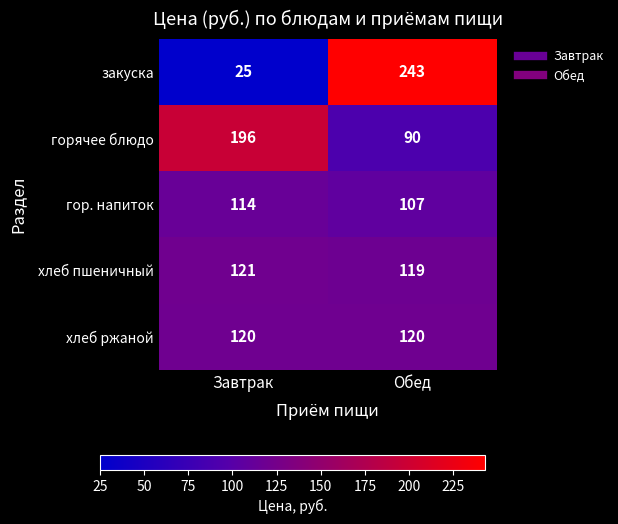

Which category has the highest value in the хлеб пшеничный series?

Завтрак